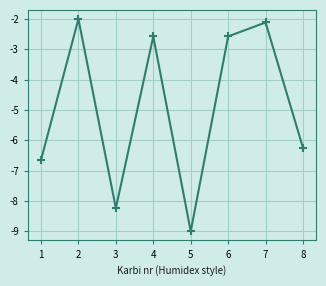

What is the approximate value at 2?

-2.0